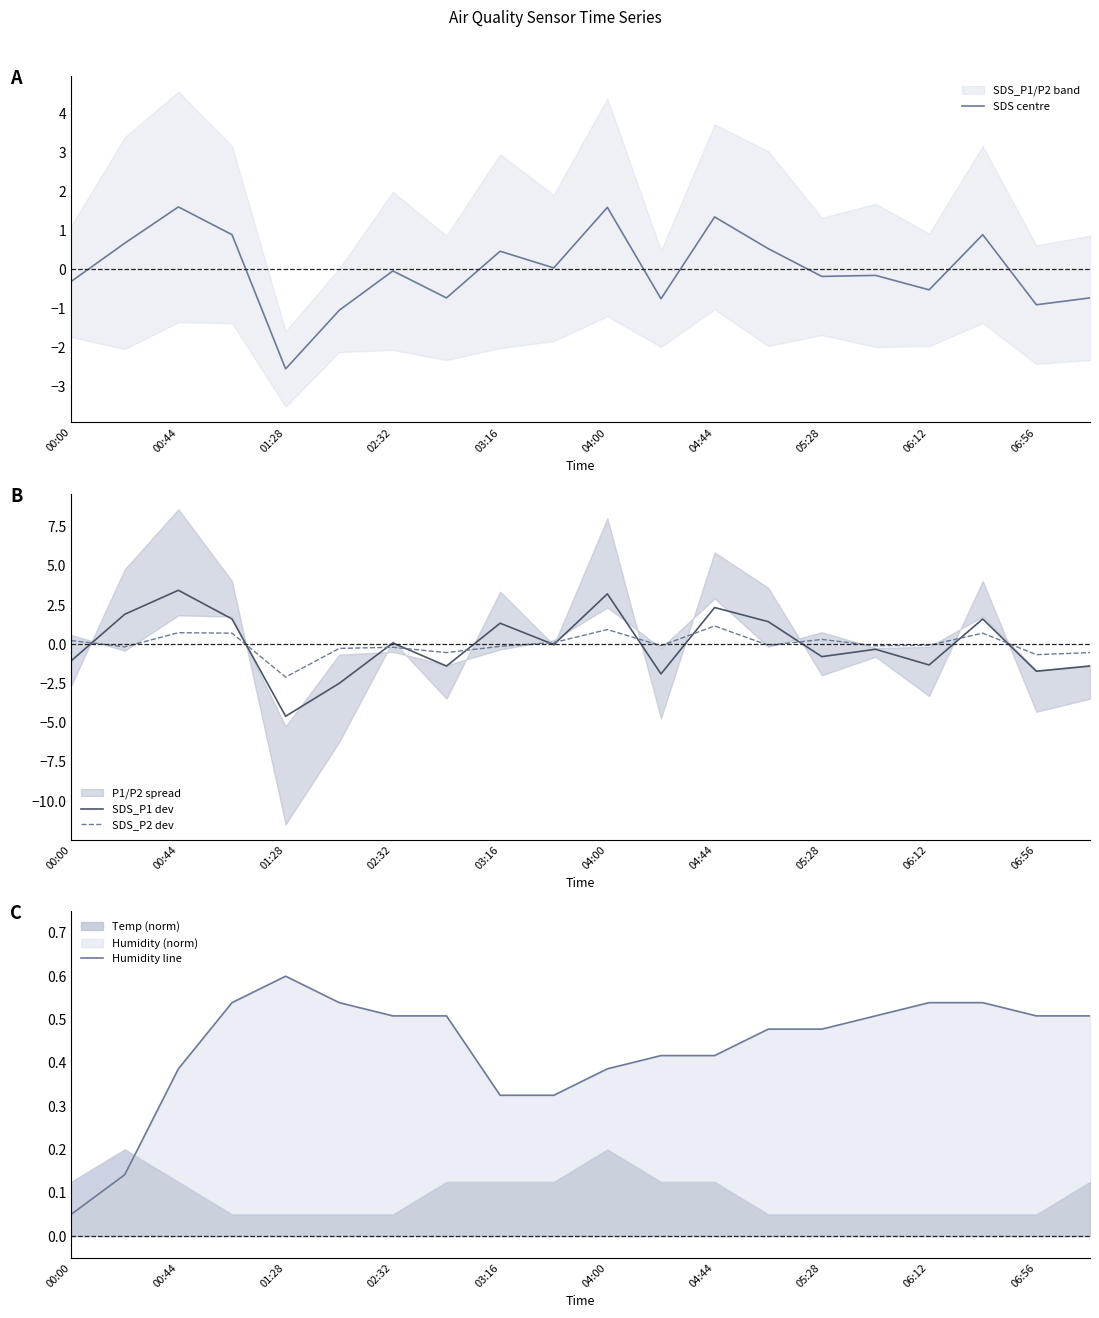

How many intersections are there between SDS centre and Humidity line?

10